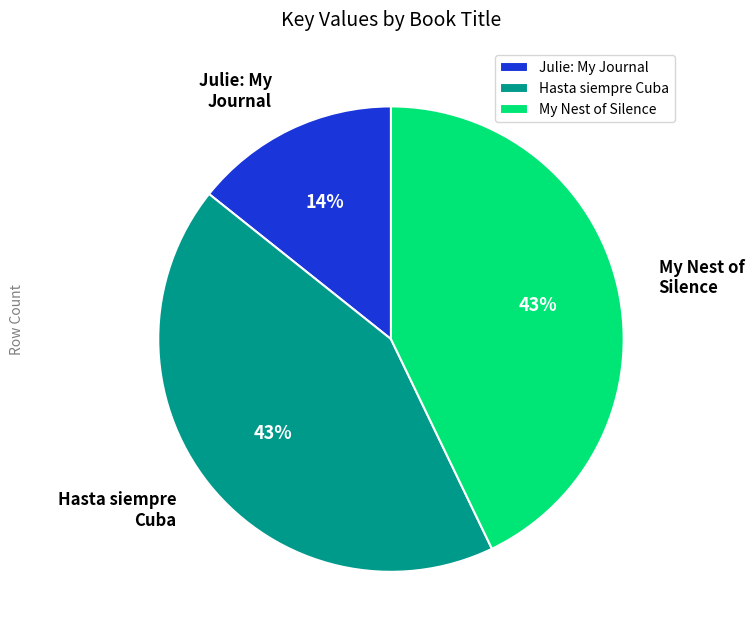

Which category has the smallest portion of the pie?

Julie: My Journal